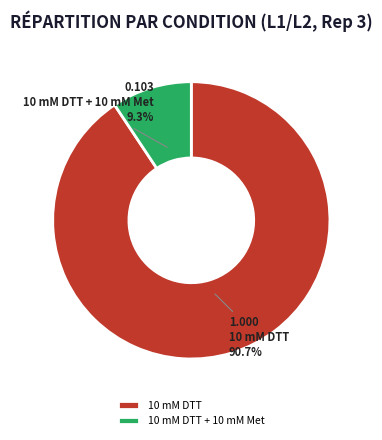

Which category has the biggest portion of the pie?

10 mM DTT